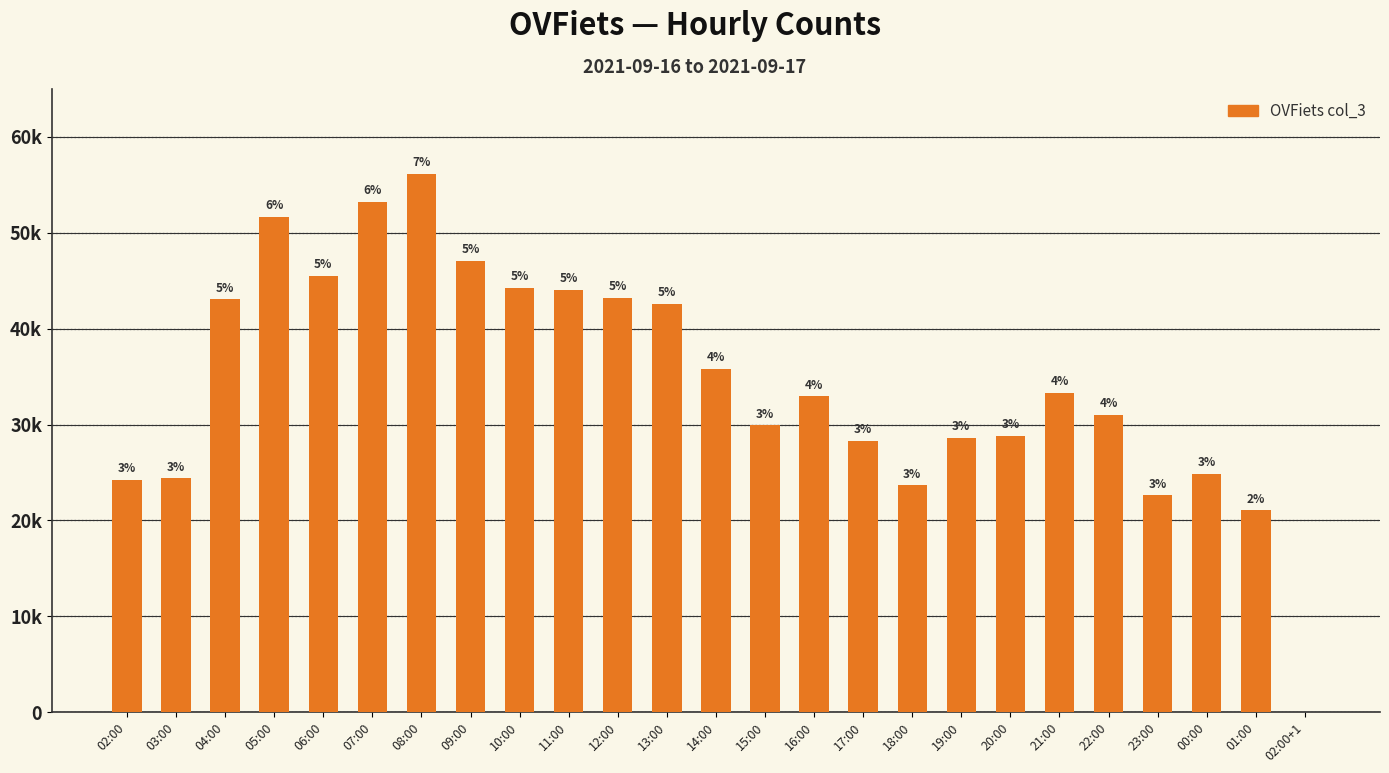

Between 09:00 and 17:00, which is larger?

09:00